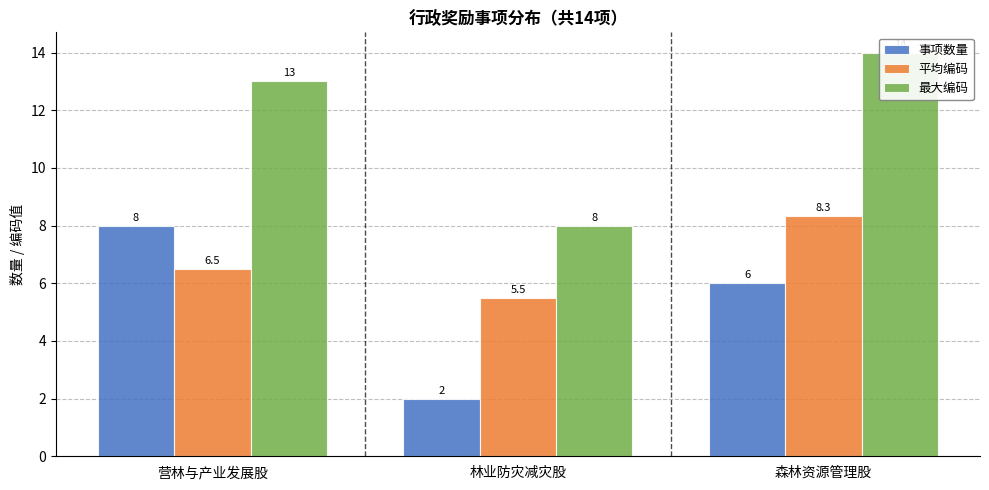

Where is 事项数量 nearest to the value 5?

森林资源管理股